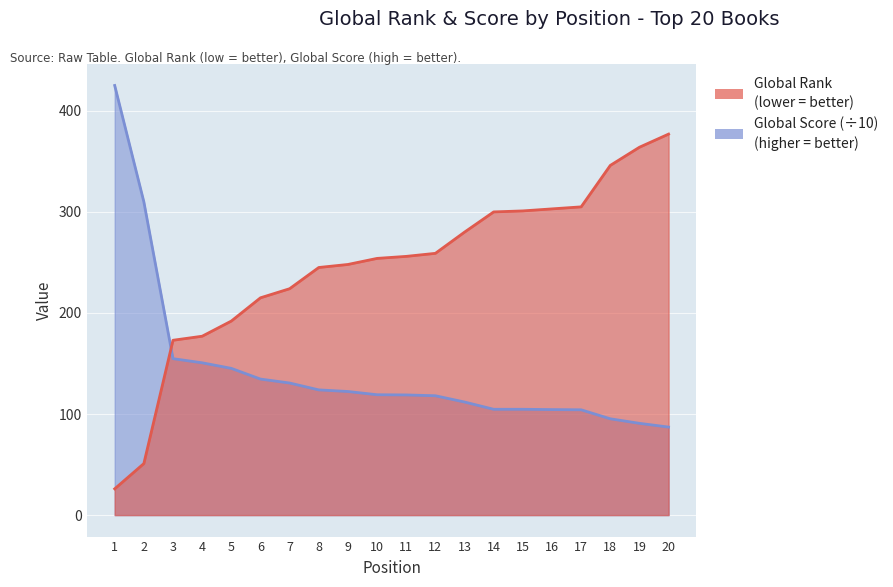

How many times do Global Score and Global Rank cross each other?

1